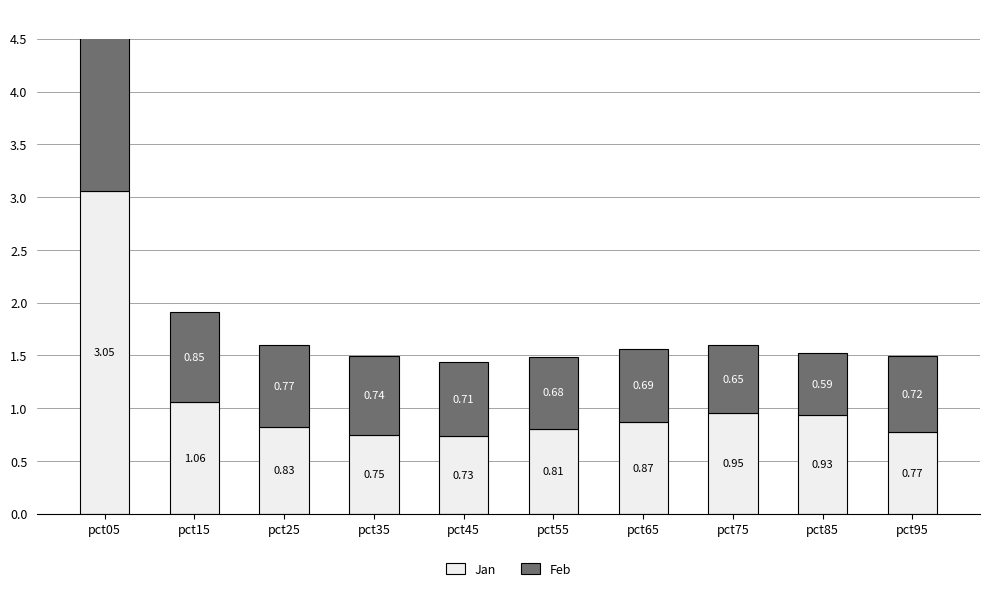

What is the sum of the Jan values at pct75 and pct95?

1.7